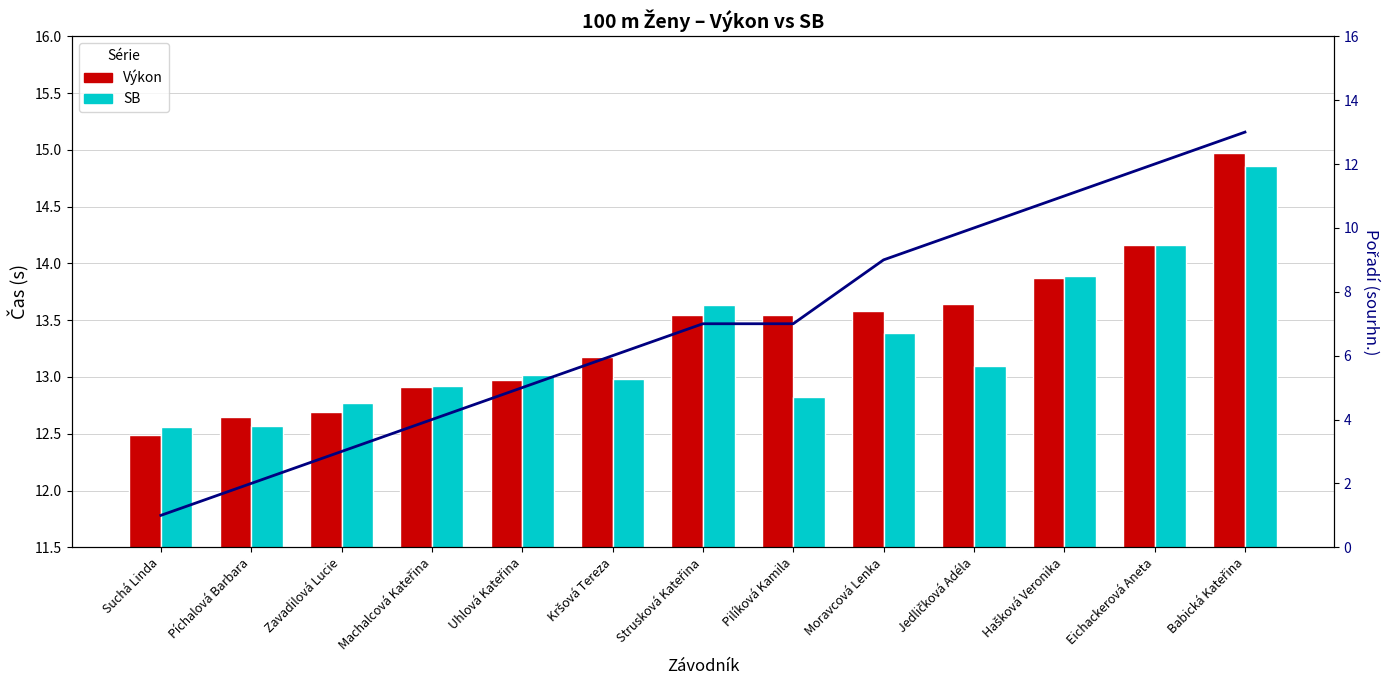

Reading right to left, what are all the values shown in this chart?

Výkon: 15.0	14.2	13.9	13.6	13.6	13.6	13.6	13.2	13.0	12.9	12.7	12.7	12.5
SB: 14.9	14.2	13.9	13.1	13.4	12.8	13.6	13.0	13.0	12.9	12.8	12.6	12.6
Pořadí (sourhn.): 13.0	12.0	11.0	10.0	9.0	7.0	7.0	6.0	5.0	4.0	3.0	2.0	1.0